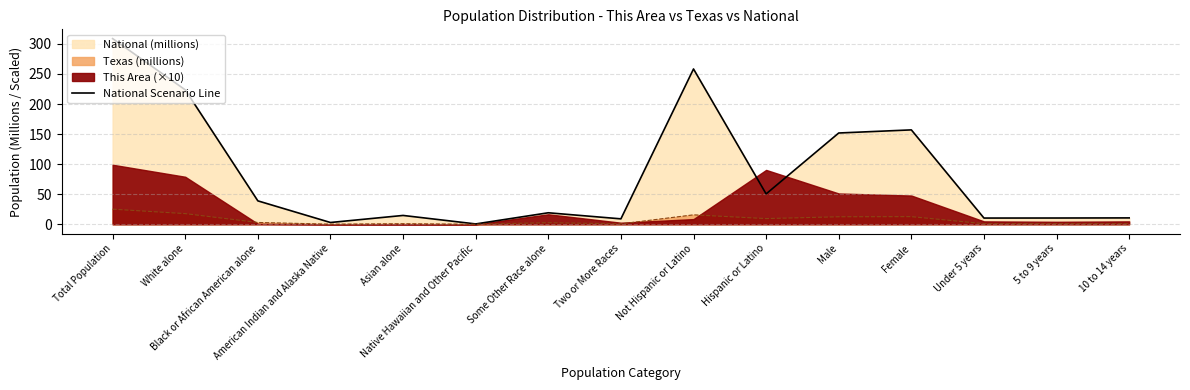

What is the sum of the values at Under 5 years and 10 to 14 years?

20.9